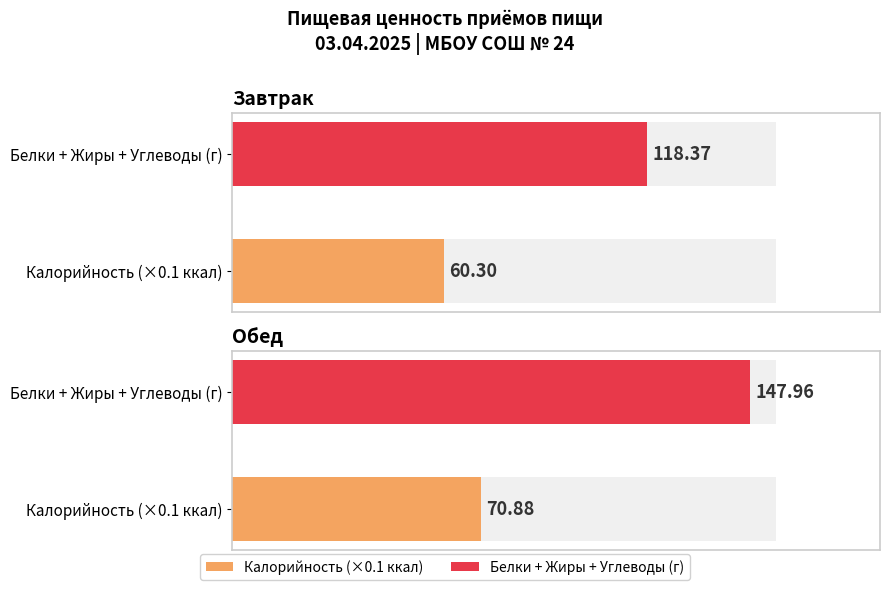

How many data points does each series have?

2